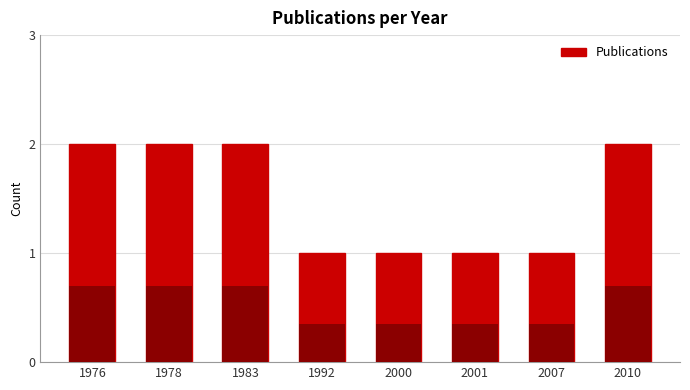

How many series are shown in this chart?

1